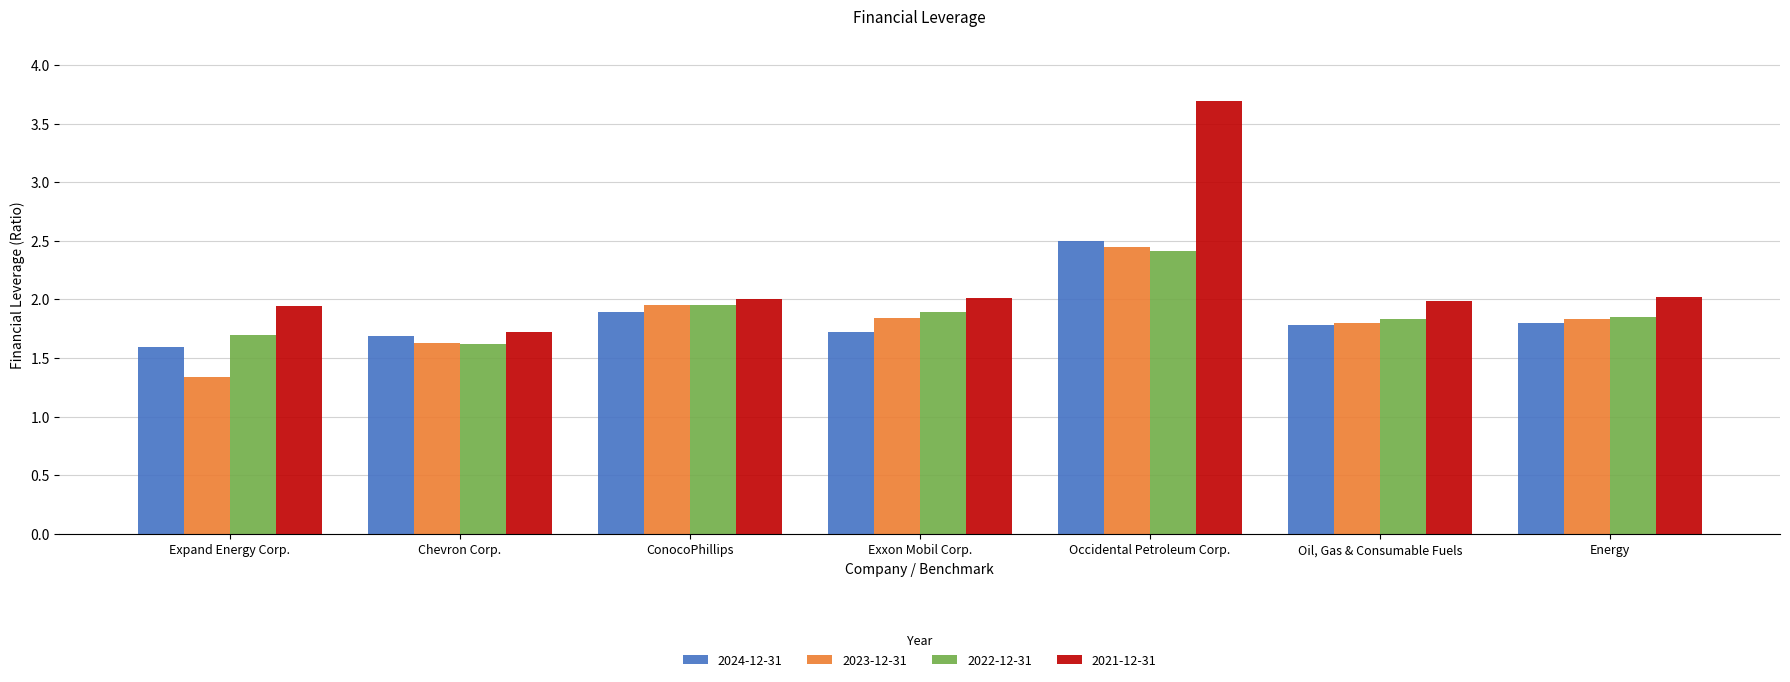

Is it true that 2022-12-31 equals 1.0 at Occidental Petroleum Corp.?

False